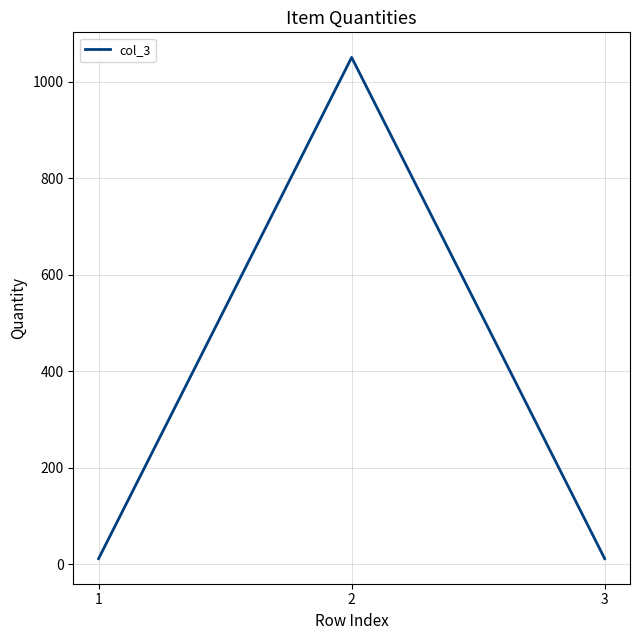

Is it true that the value at 2 is 1050?

True